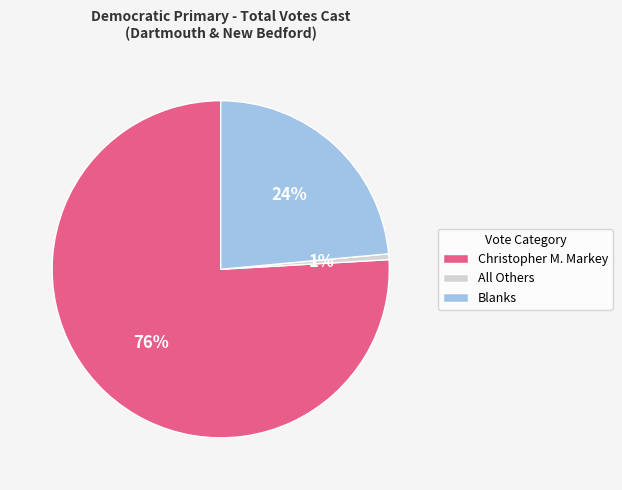

Which slice is the largest?

Christopher M. Markey